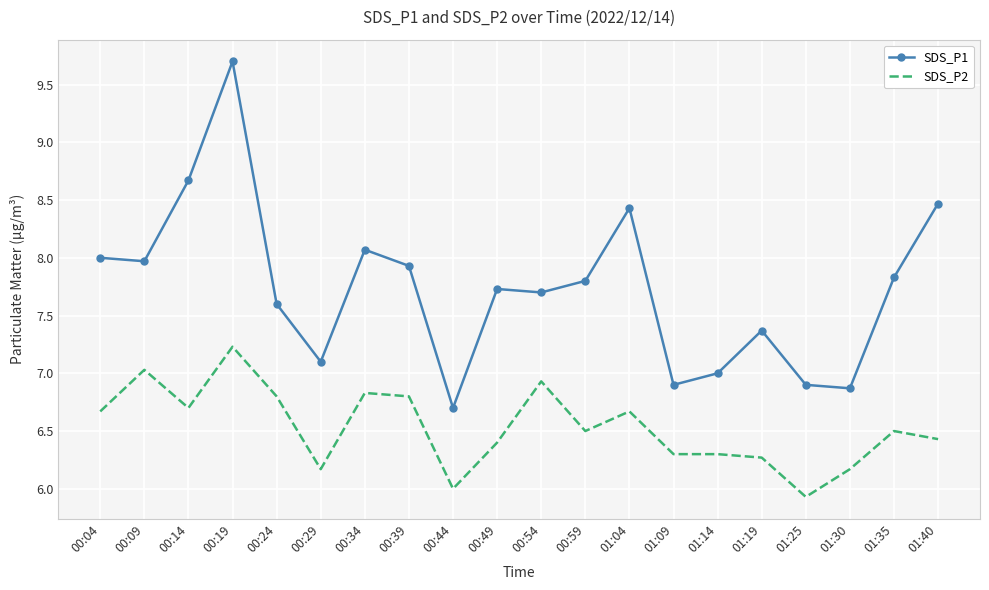

True or false: SDS_P1 and SDS_P2 intersect in this chart.

False